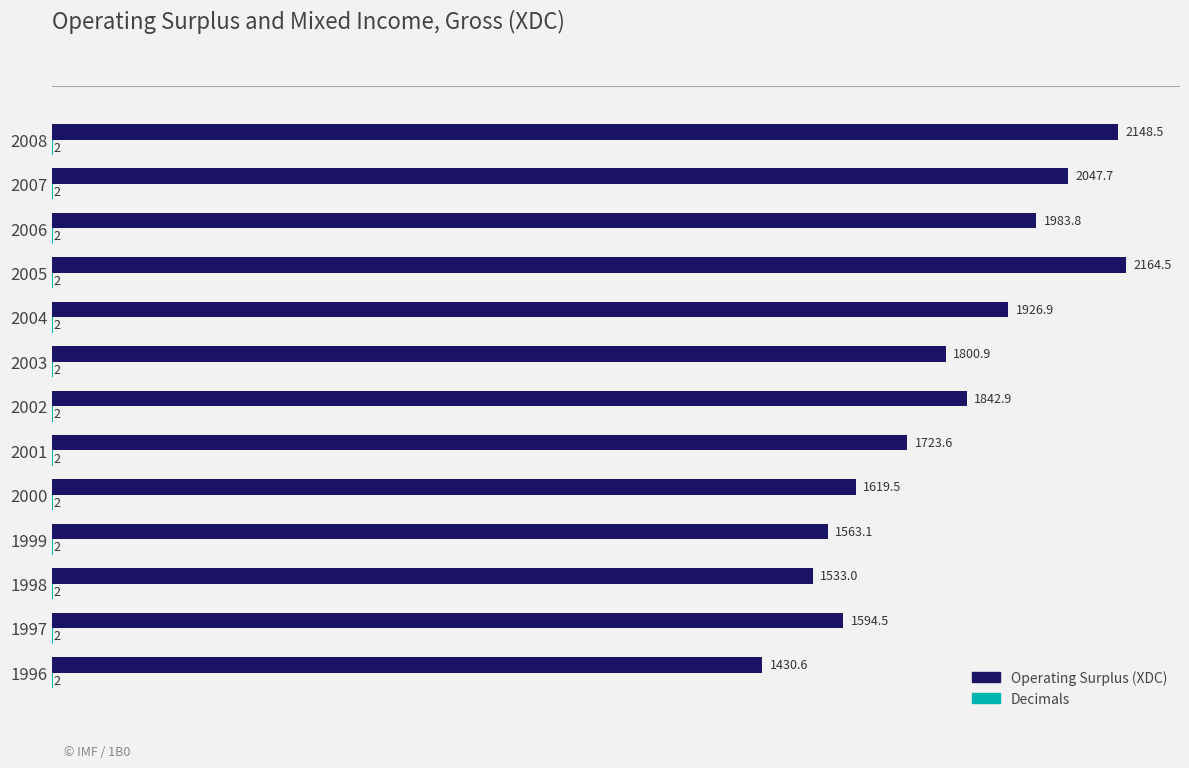

Which category has the highest value across all series?

2005